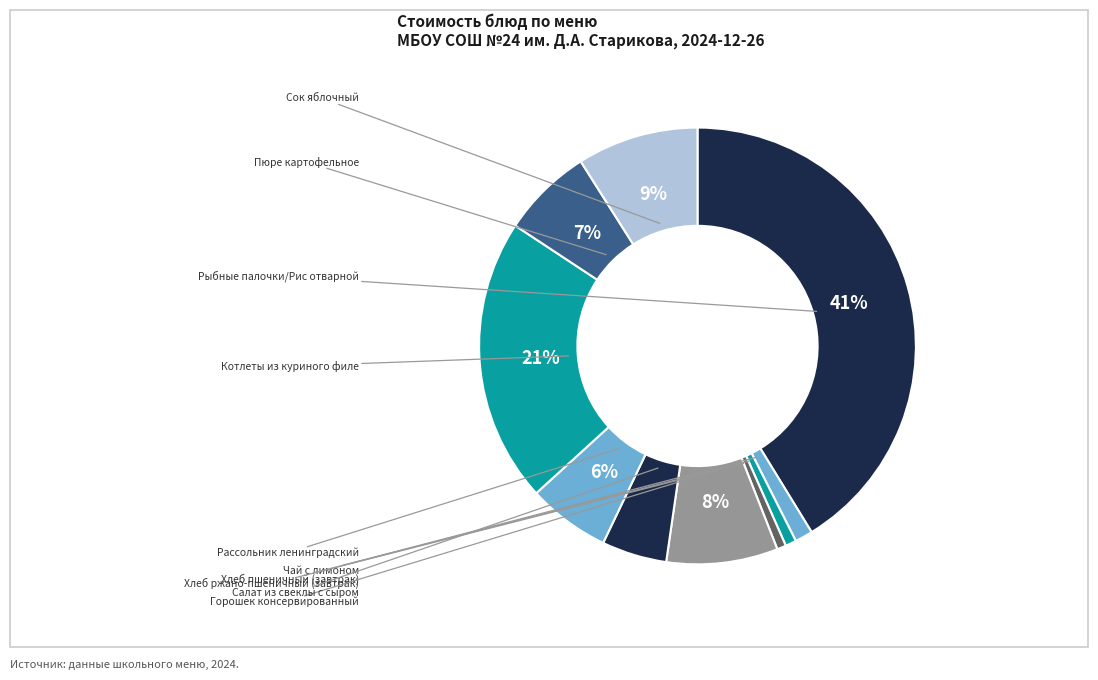

What percentage is NOT represented by Хлеб пшеничный (завтрак)?

99.2%